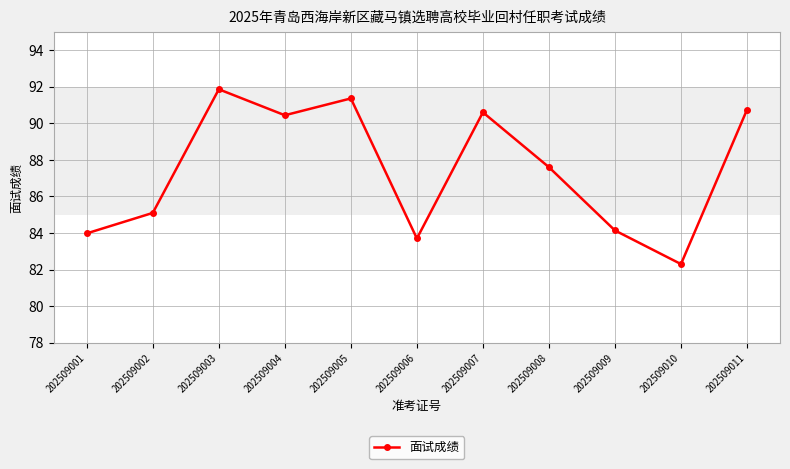

What is the greatest value displayed?

91.9